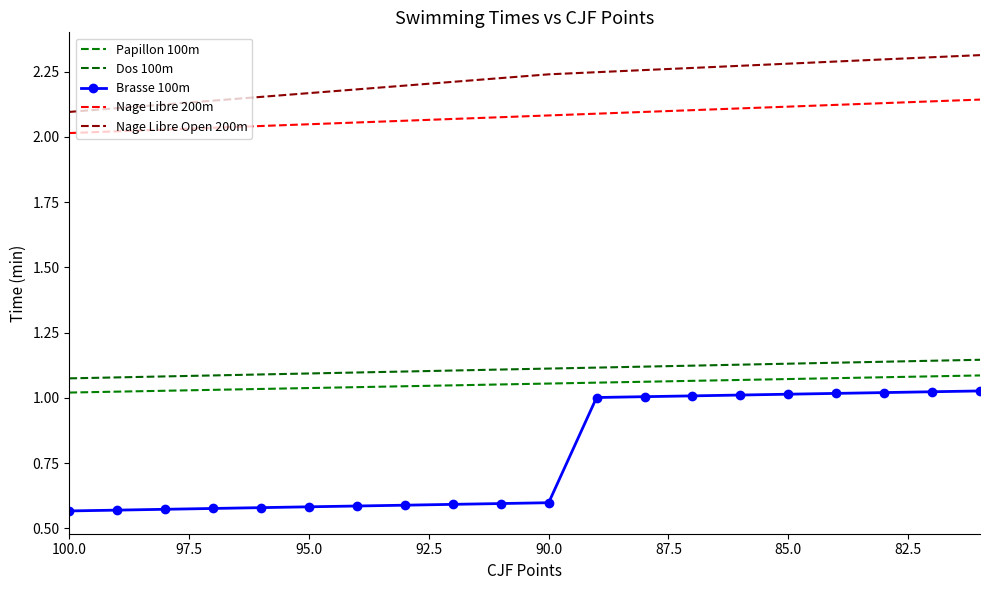

How many series are shown in this chart?

5